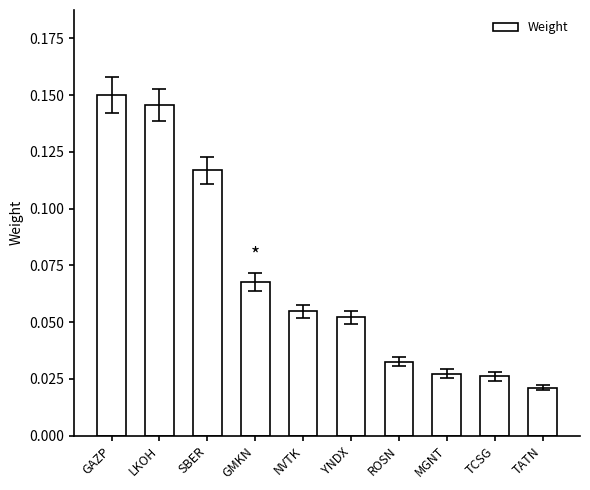

What is the label of the 6th bar from the left?

YNDX